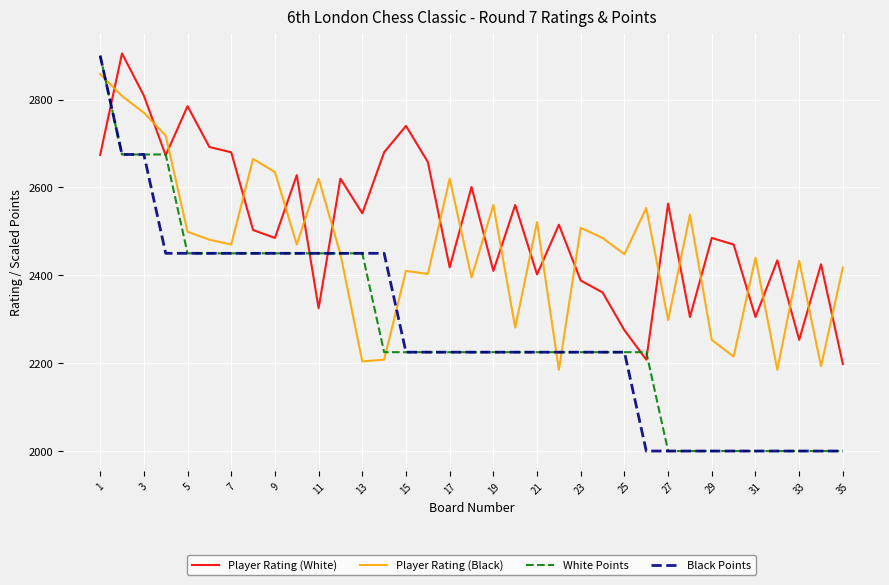

After their last crossing, which series has the higher values: Black Points or Player Rating (White)?

Player Rating (White)